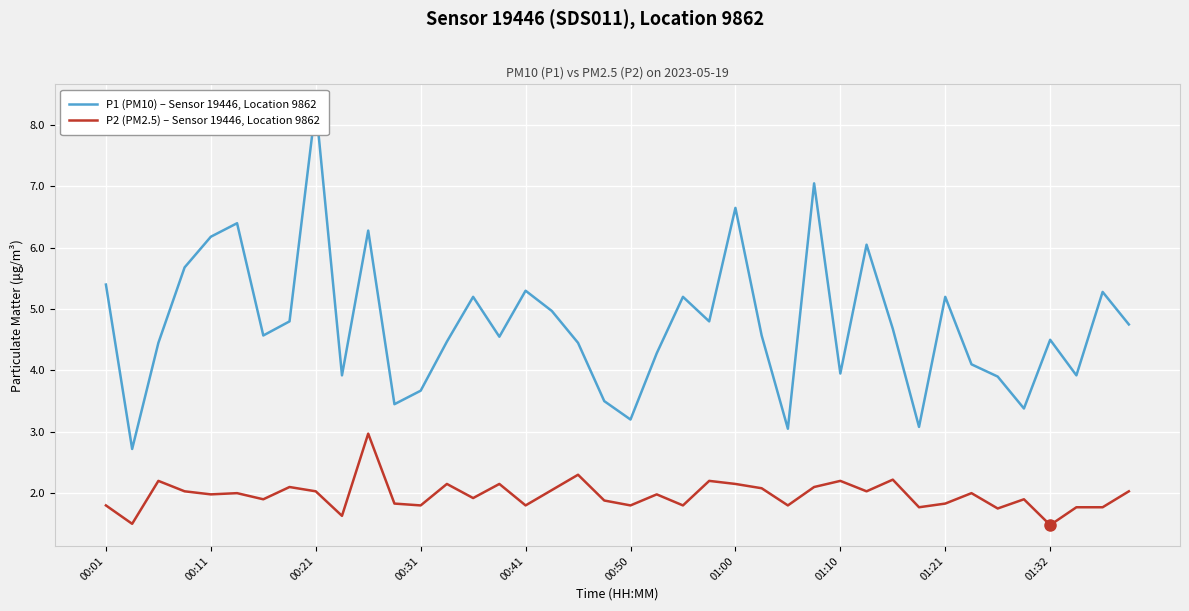

True or false: P1 (PM10) – Sensor 19446, Location 9862 has a value of 4.3 at 00:21.

False